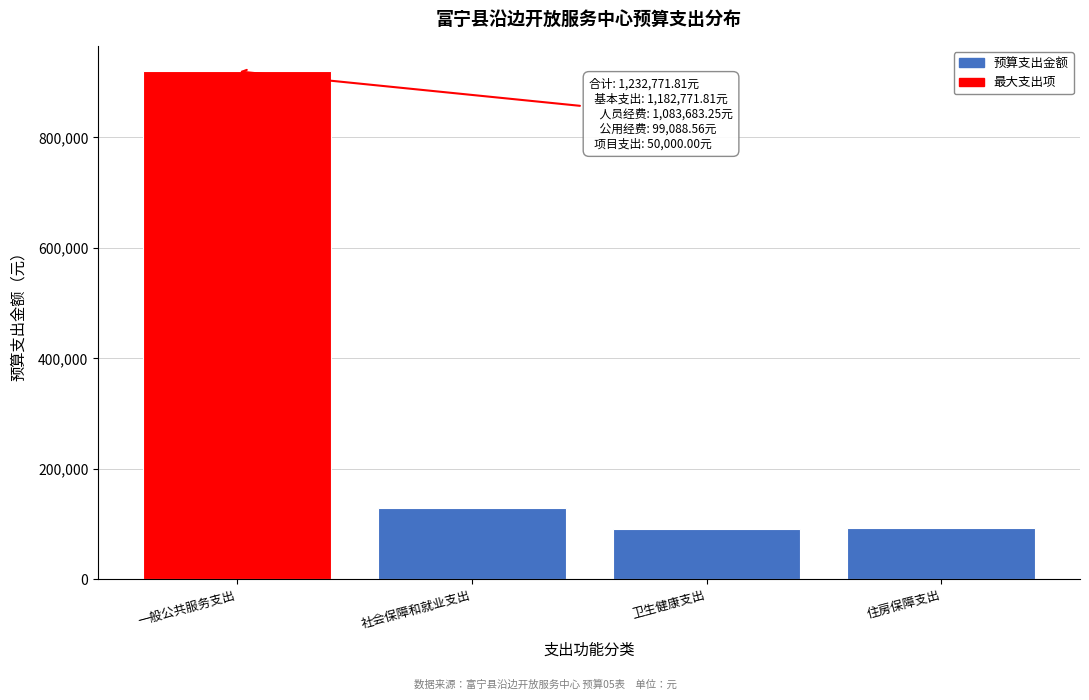

What is the label of the 3rd bar from the right?

社会保障和就业支出